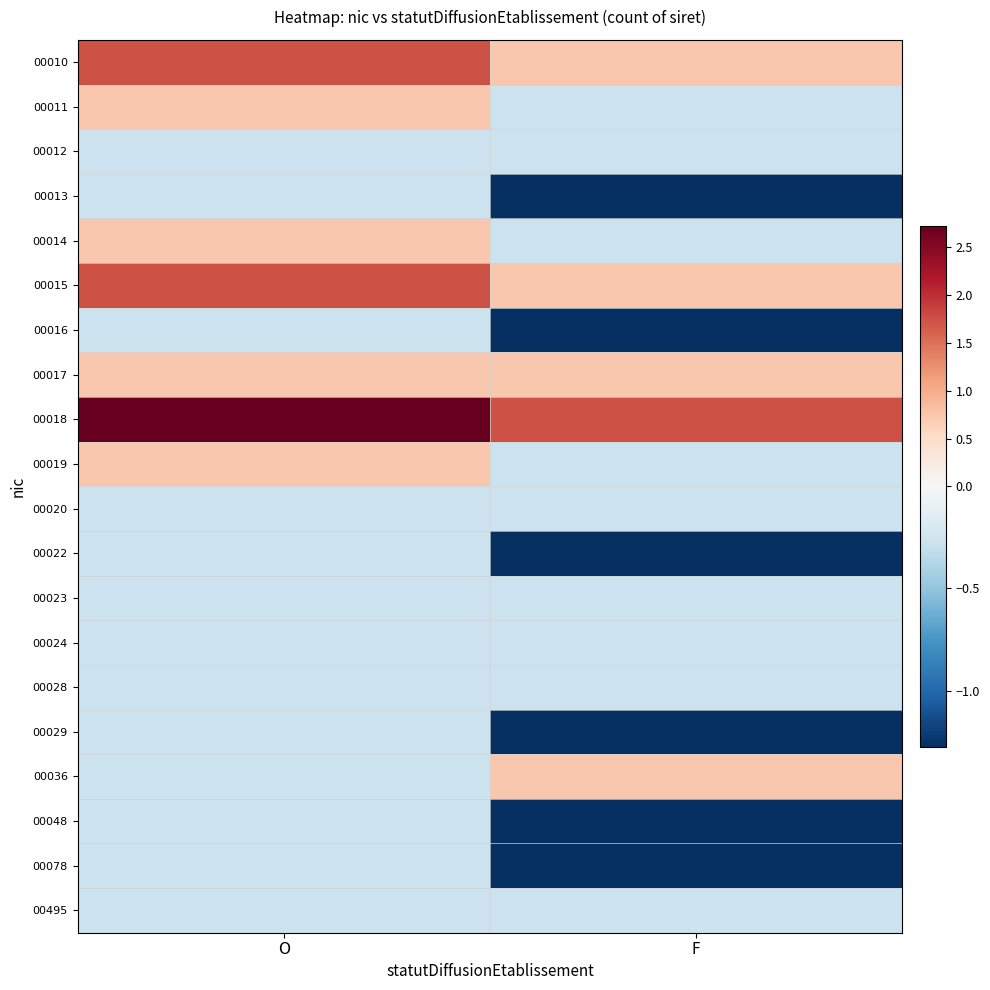

Reading left to right, extract all data points from this chart.

00010: O=1.7	F=0.7
00011: O=0.7	F=-0.3
00012: O=-0.3	F=-0.3
00013: O=-0.3	F=-1.3
00014: O=0.7	F=-0.3
00015: O=1.7	F=0.7
00016: O=-0.3	F=-1.3
00017: O=0.7	F=0.7
00018: O=2.7	F=1.7
00019: O=0.7	F=-0.3
00020: O=-0.3	F=-0.3
00022: O=-0.3	F=-1.3
00023: O=-0.3	F=-0.3
00024: O=-0.3	F=-0.3
00028: O=-0.3	F=-0.3
00029: O=-0.3	F=-1.3
00036: O=-0.3	F=0.7
00048: O=-0.3	F=-1.3
00078: O=-0.3	F=-1.3
00495: O=-0.3	F=-0.3